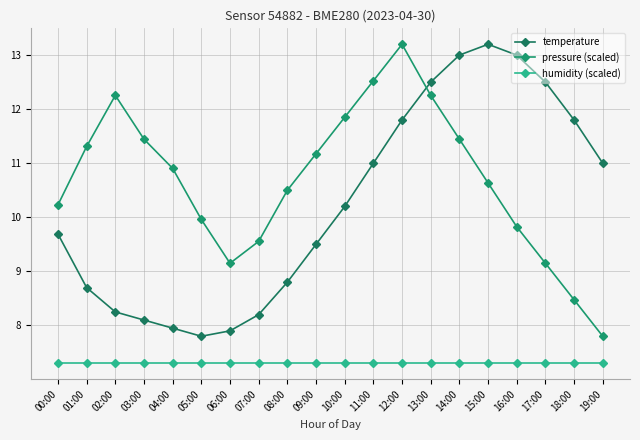

Reading left to right, extract all data points from this chart.

temperature: 9.7	8.7	8.2	8.1	8.0	7.8	7.9	8.2	8.8	9.5	10.2	11.0	11.8	12.5	13.0	13.2	13.0	12.5	11.8	11.0
pressure (scaled): 10.2	11.3	12.3	11.4	10.9	10.0	9.2	9.6	10.5	11.2	11.8	12.5	13.2	12.3	11.4	10.6	9.8	9.2	8.5	7.8
humidity (scaled): 7.3	7.3	7.3	7.3	7.3	7.3	7.3	7.3	7.3	7.3	7.3	7.3	7.3	7.3	7.3	7.3	7.3	7.3	7.3	7.3